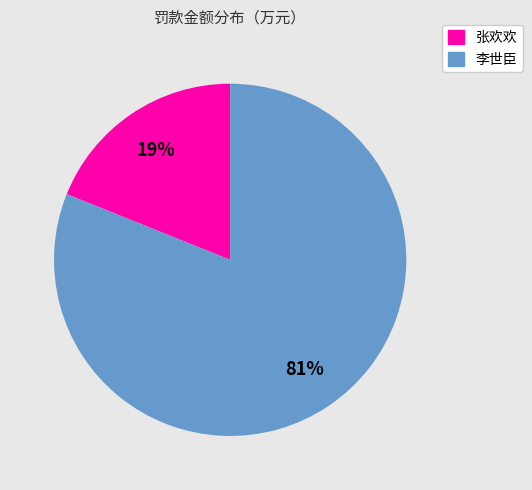

To the nearest percent, what is the difference between the largest and smallest slice percentages?

62%